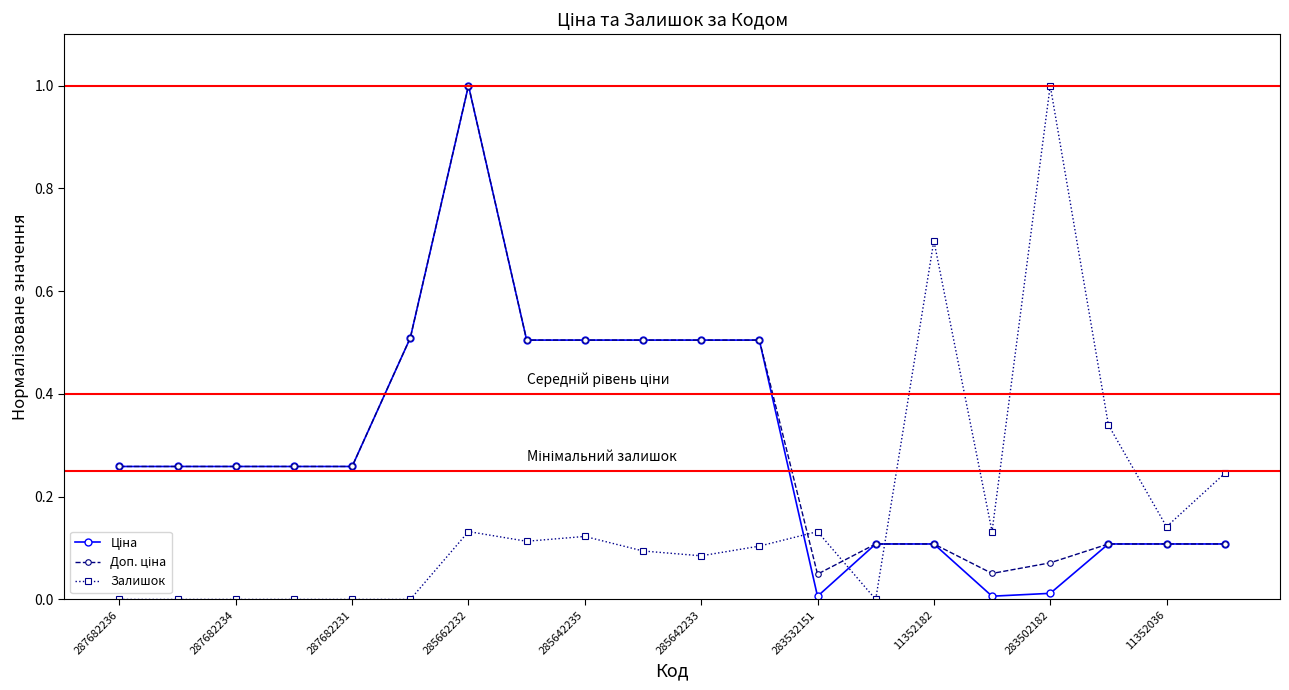

How many series are shown in this chart?

3